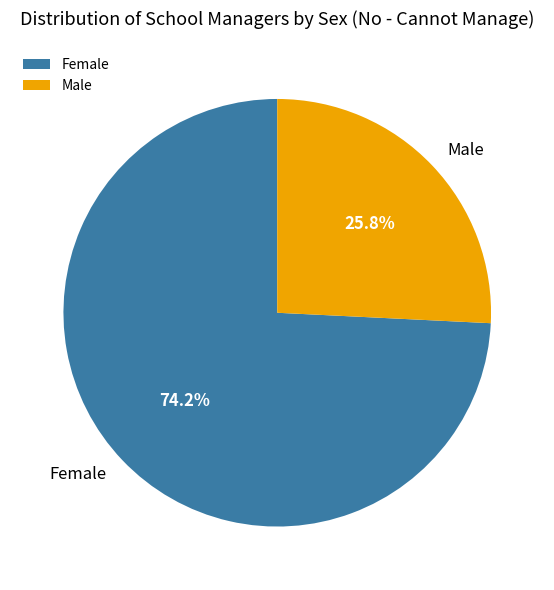

What is the majority slice?

Female